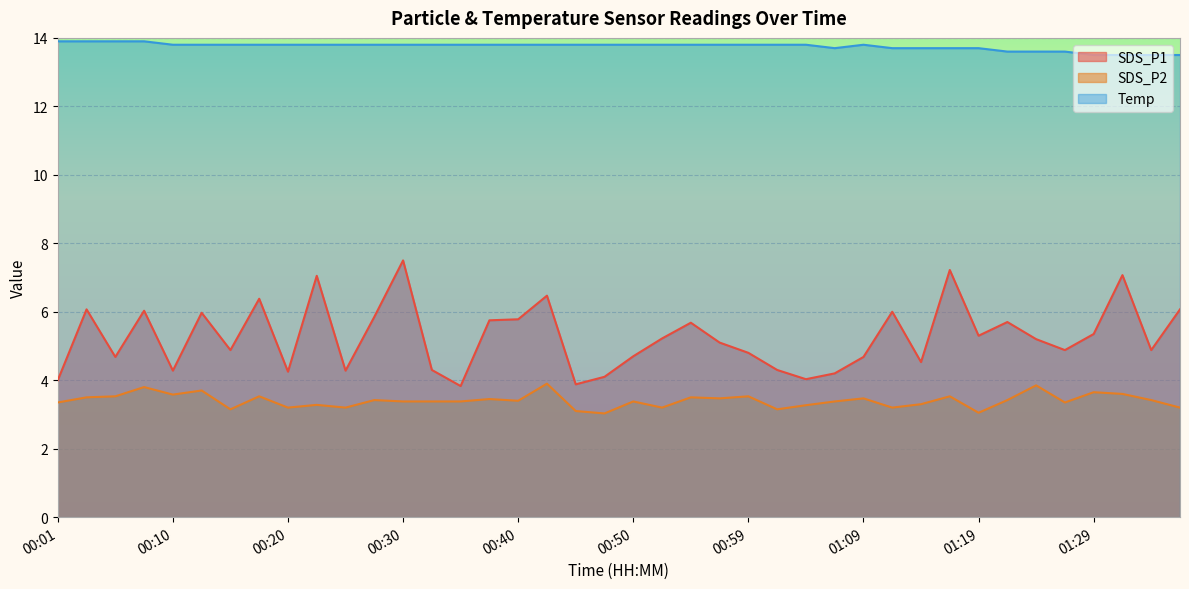

How many values in the SDS_P1 series are below 5?

19